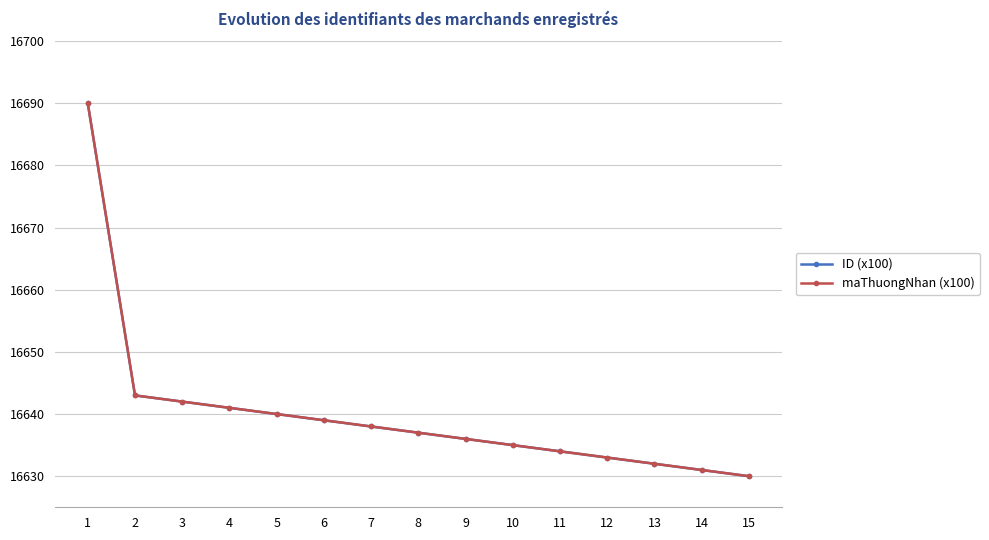

Reading left to right, list all the values displayed in this chart.

ID (x100): 16690	16643	16642	16641	16640	16639	16638	16637	16636	16635	16634	16633	16632	16631	16630
maThuongNhan (x100): 16690	16643	16642	16641	16640	16639	16638	16637	16636	16635	16634	16633	16632	16631	16630